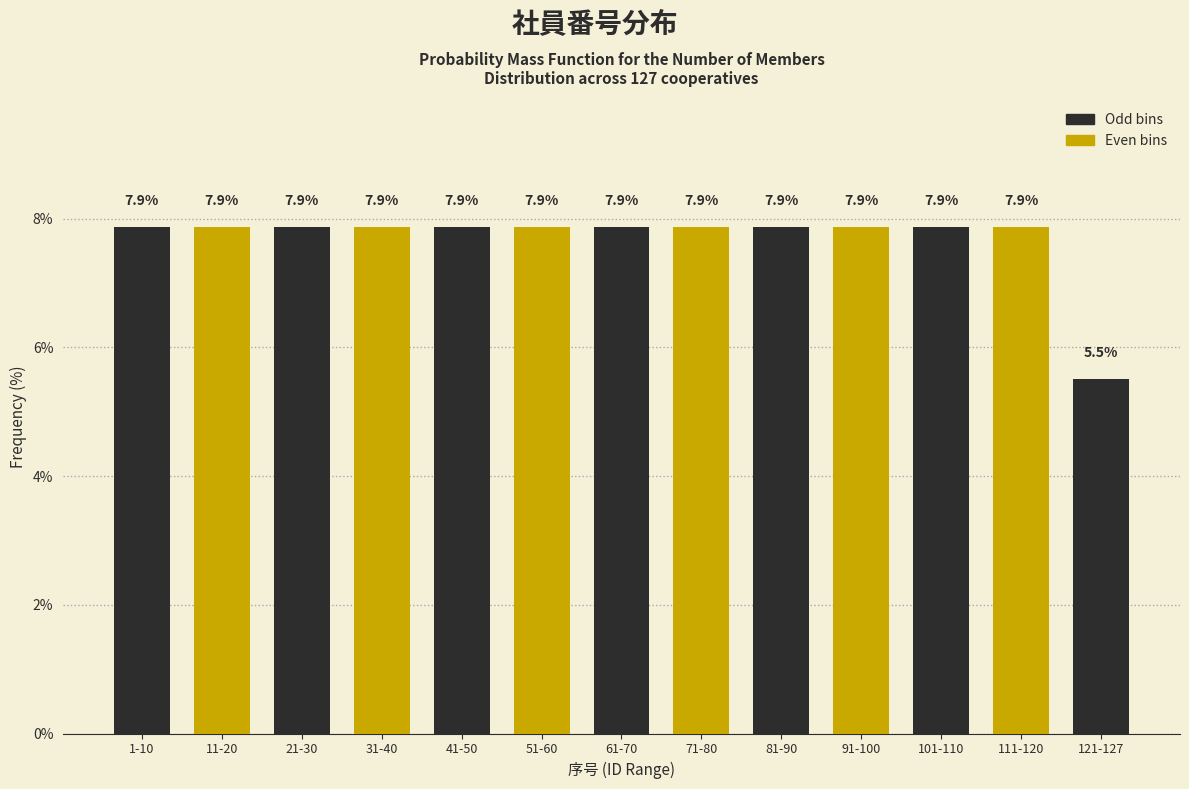

Reading right to left, transcribe all the data shown in this chart.

5.5	7.9	7.9	7.9	7.9	7.9	7.9	7.9	7.9	7.9	7.9	7.9	7.9